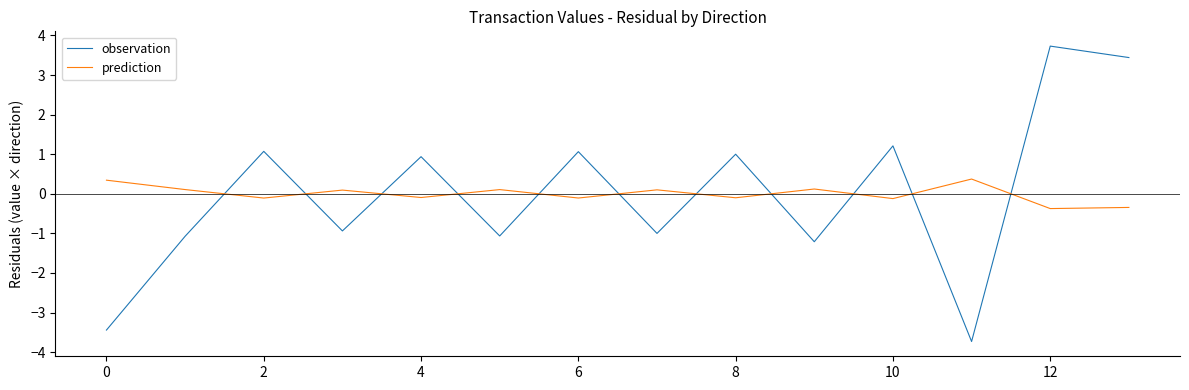

True or false: prediction and observation cross at least once.

True